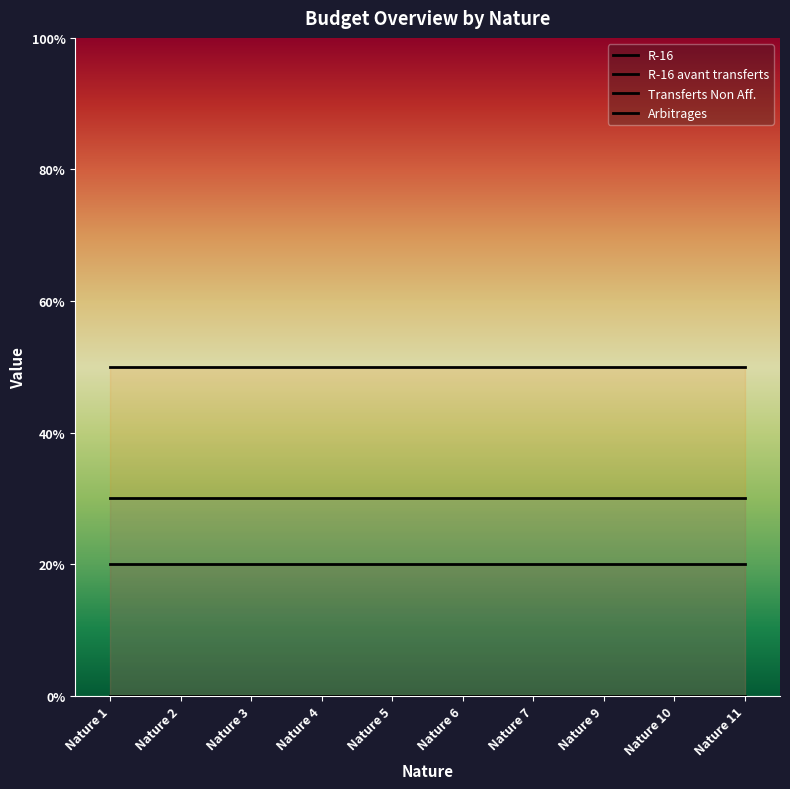

At Nature 1, list the series in order from largest to smallest.

R-16 avant transferts, R-16, Arbitrages, Transferts Non Aff.